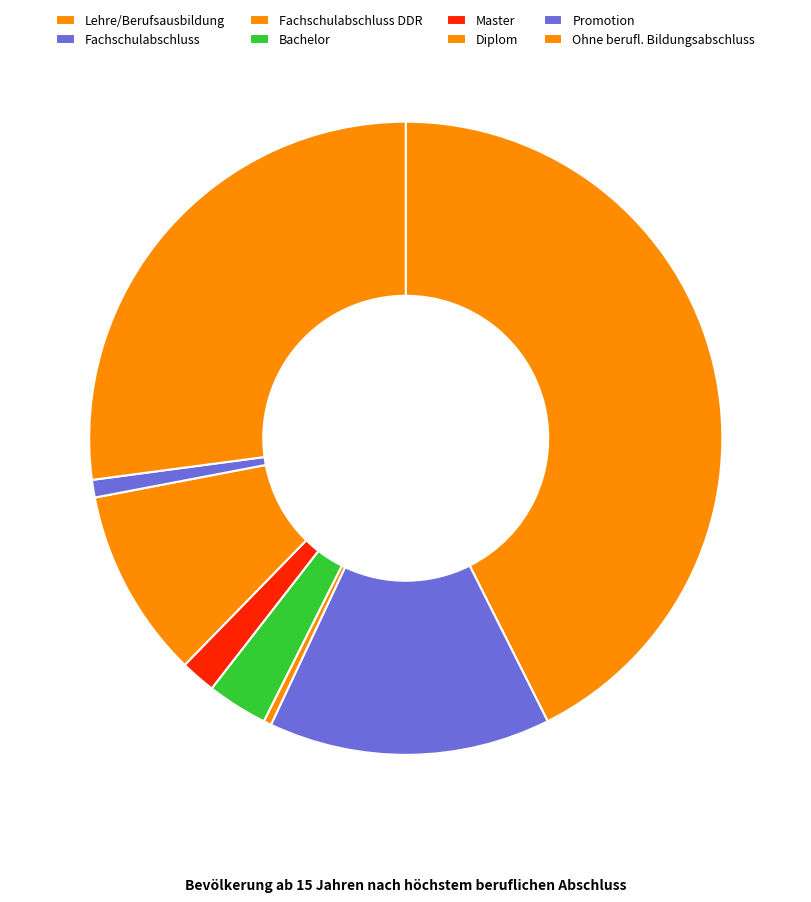

What is the total percentage of Bachelor and Fachschulabschluss DDR?

3.5%